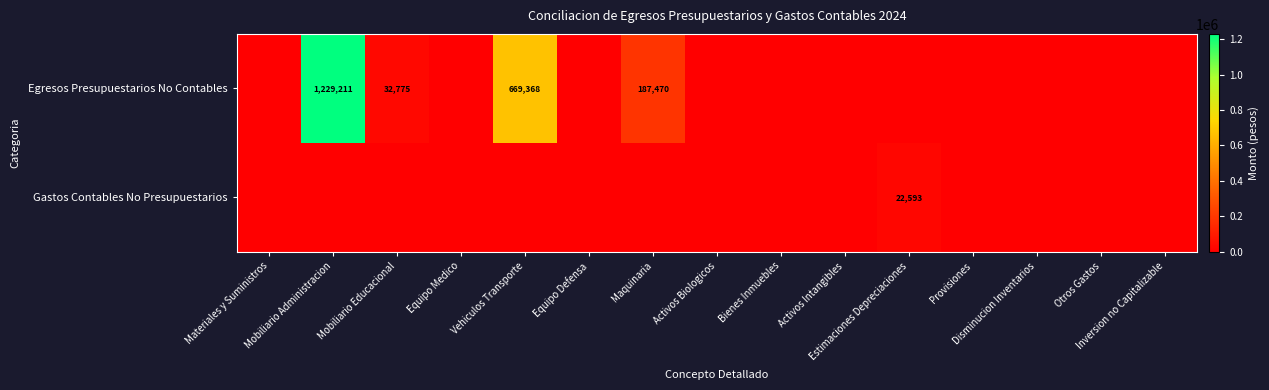

Rank the series by their average value, from highest to lowest.

Egresos Presupuestarios No Contables, Gastos Contables No Presupuestarios